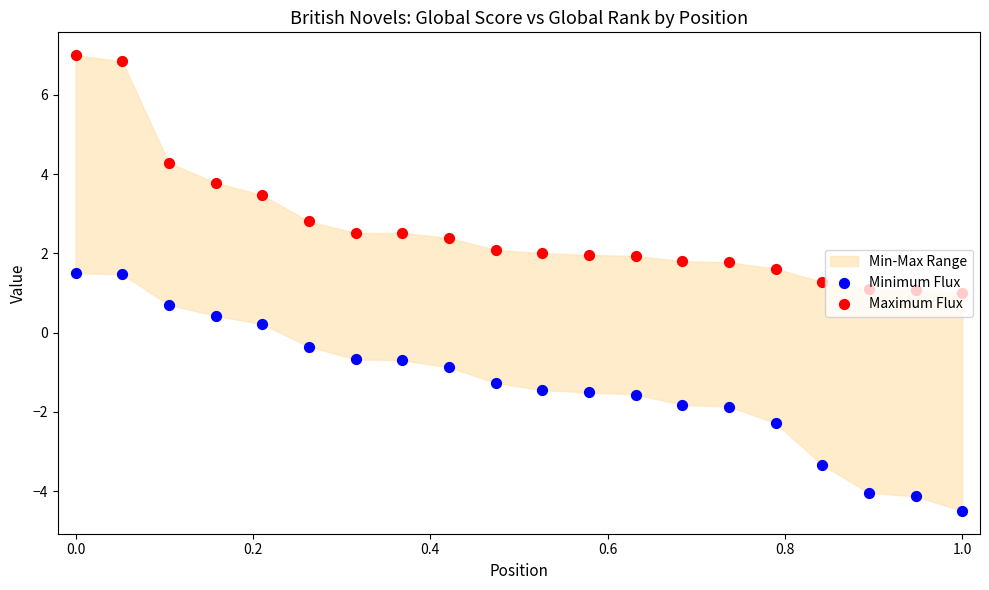

Which series has the largest total across all categories?

Maximum Flux